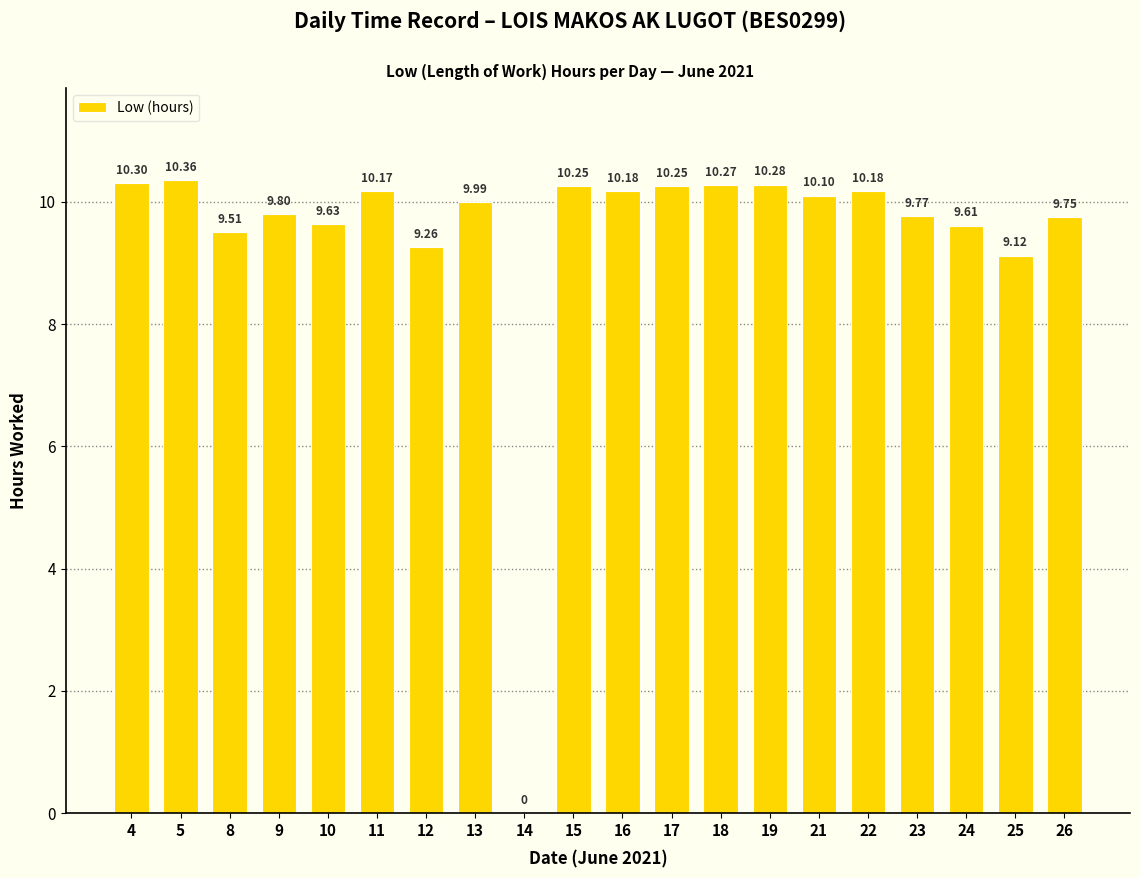

Between 18 and 12, which is larger?

18